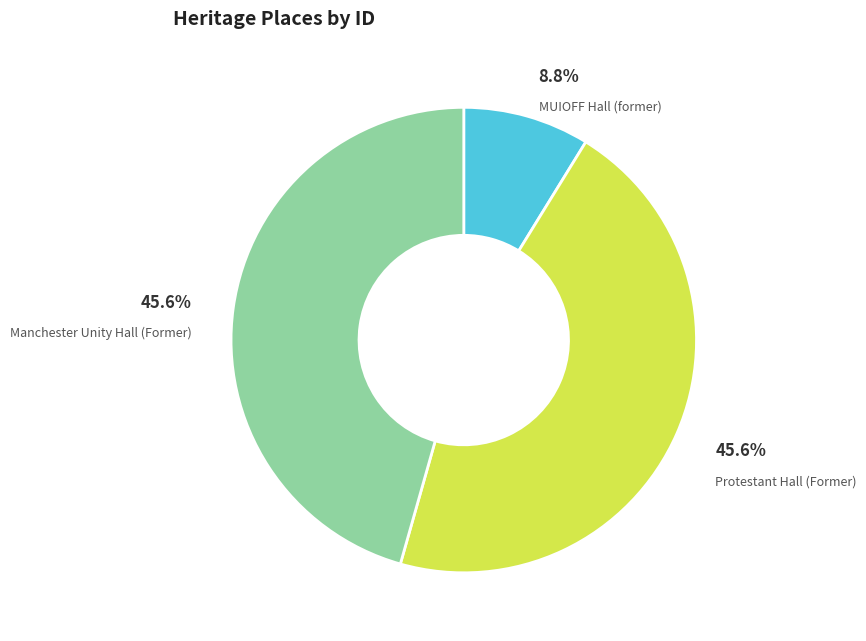

What percentage is the Protestant Hall (Former) slice, to the nearest percent?

46%